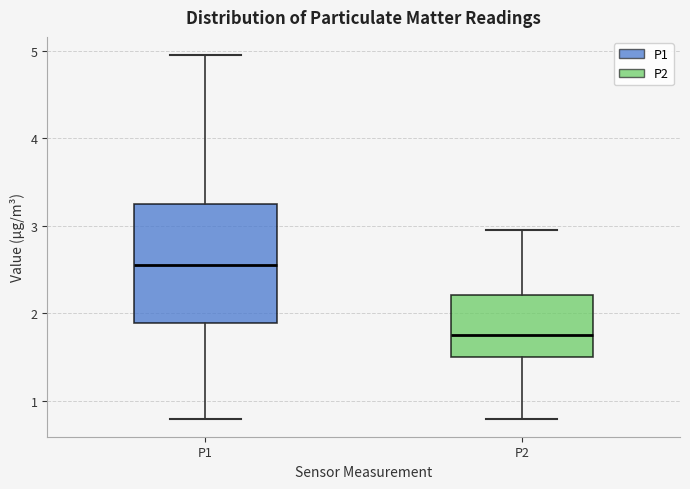

Reading left to right, transcribe this box plot: for each box, give where its median line is, the range the box spans, and where its two whiskers end, as read against the y-axis. The values are not printed on the chart, so give them approximately, as read against the axis.

P1: median 2.6, box 1.9 to 3.3, whiskers 0.8 to 5.0
P2: median 1.8, box 1.5 to 2.2, whiskers 0.8 to 3.0